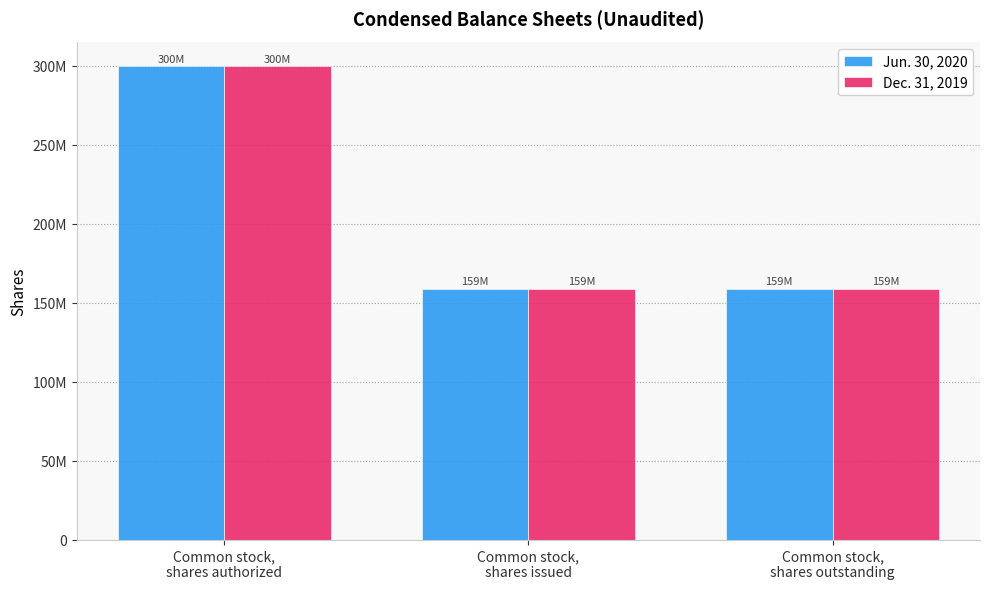

What are all the series names shown in the legend?

Jun. 30, 2020, Dec. 31, 2019